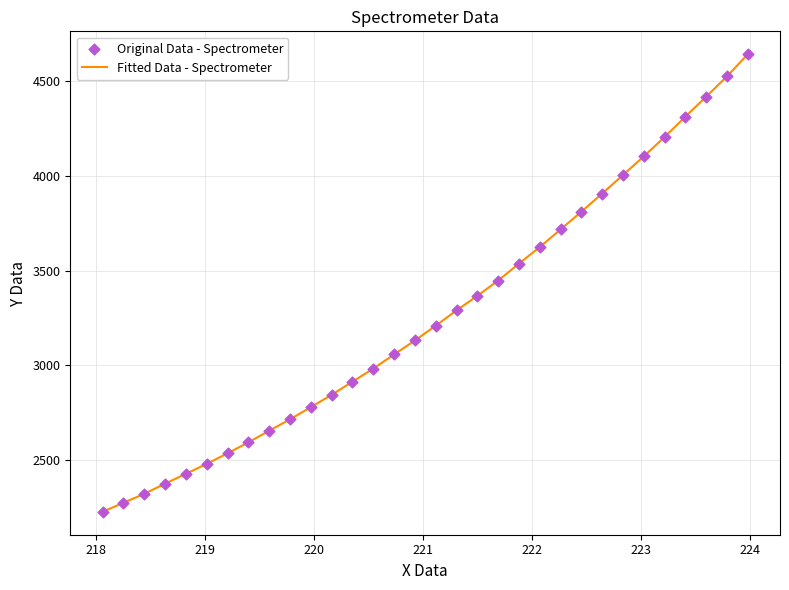

What is the difference between the maximum and minimum values?

2420.2